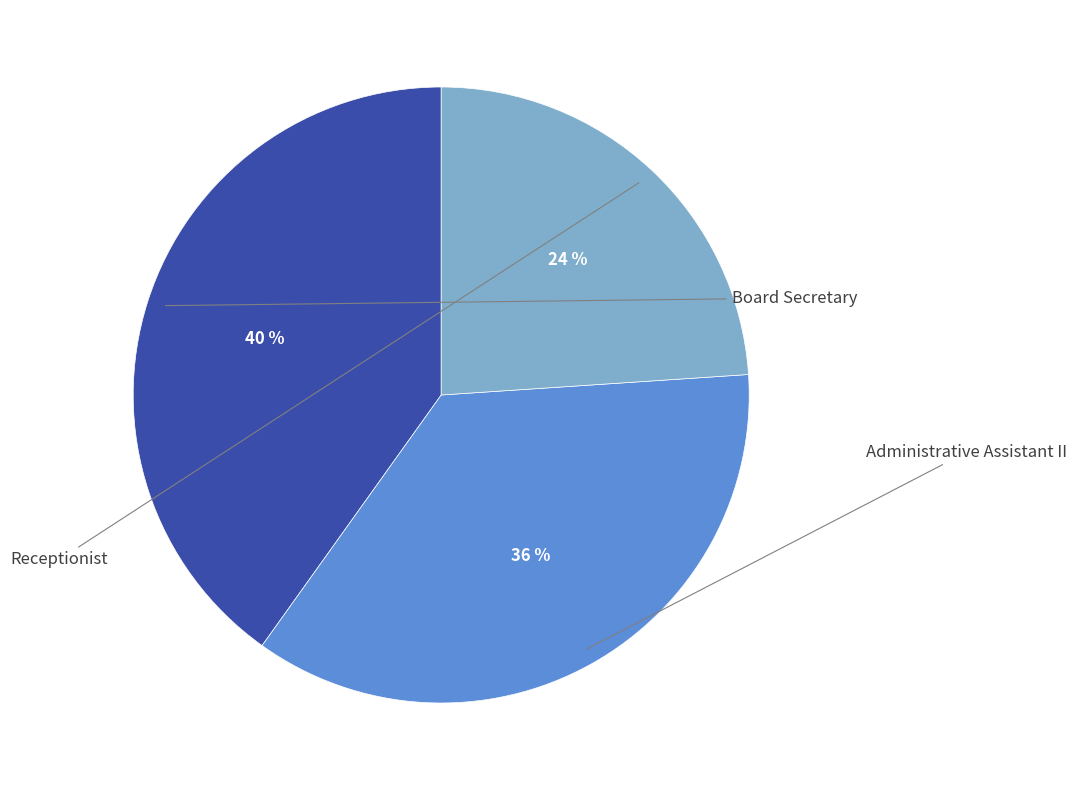

To the nearest percent, what is the difference between the largest and smallest slice percentages?

16%